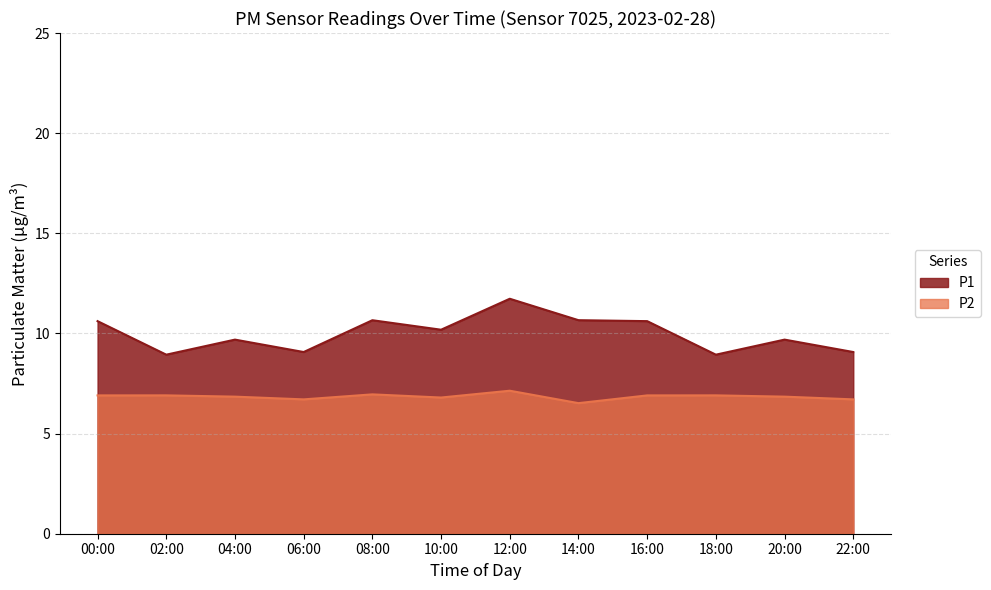

True or false: P2 has a value of 6.9 at 00:00.

True